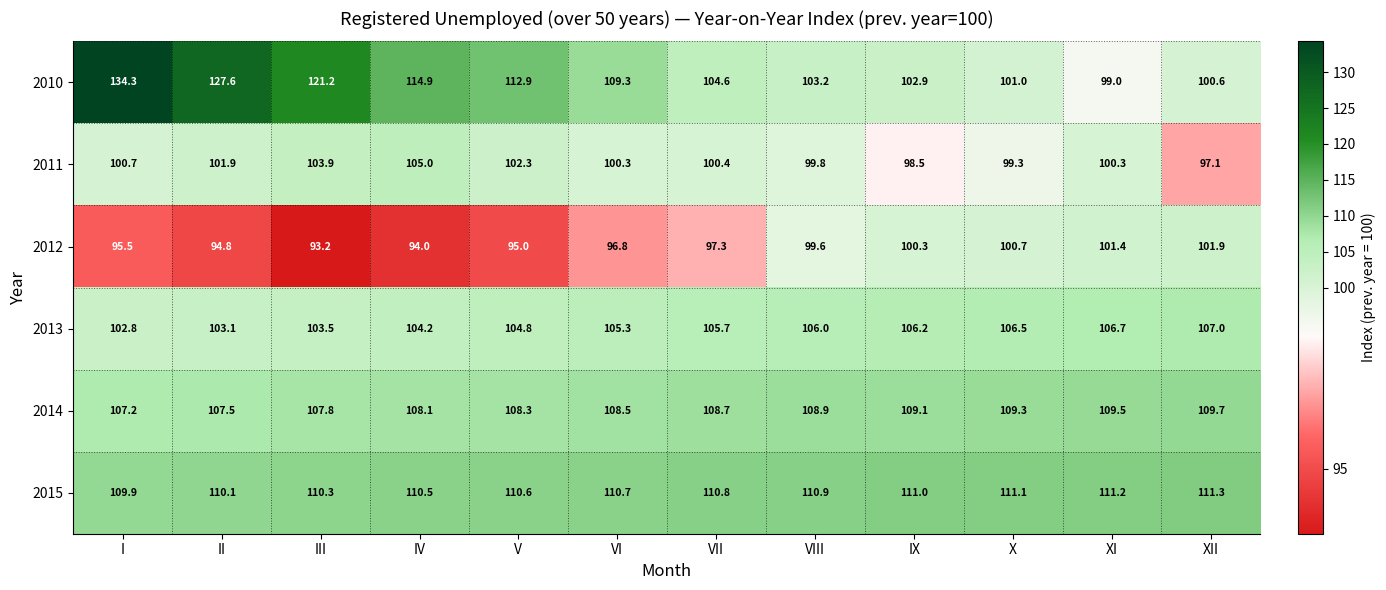

At which label is 2012 closest to 97?

VI